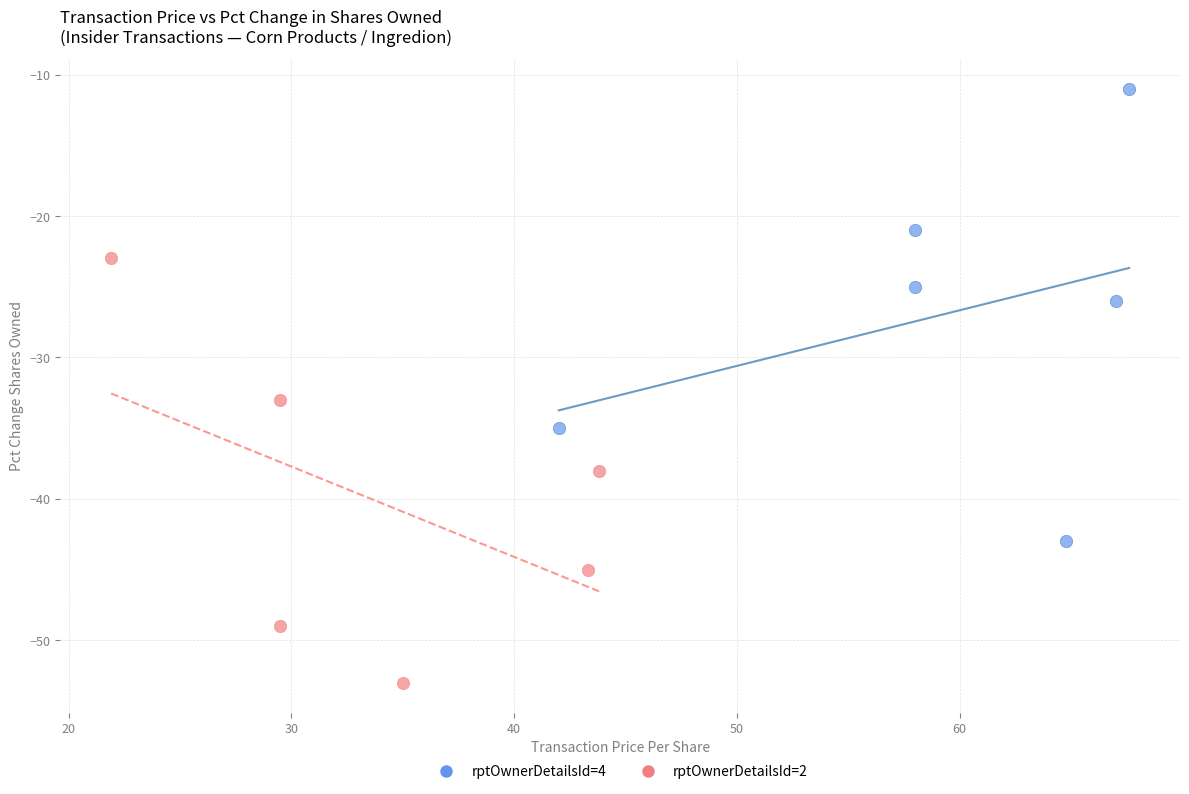

Which series contains the lowest Y value?

rptOwnerDetailsId=2